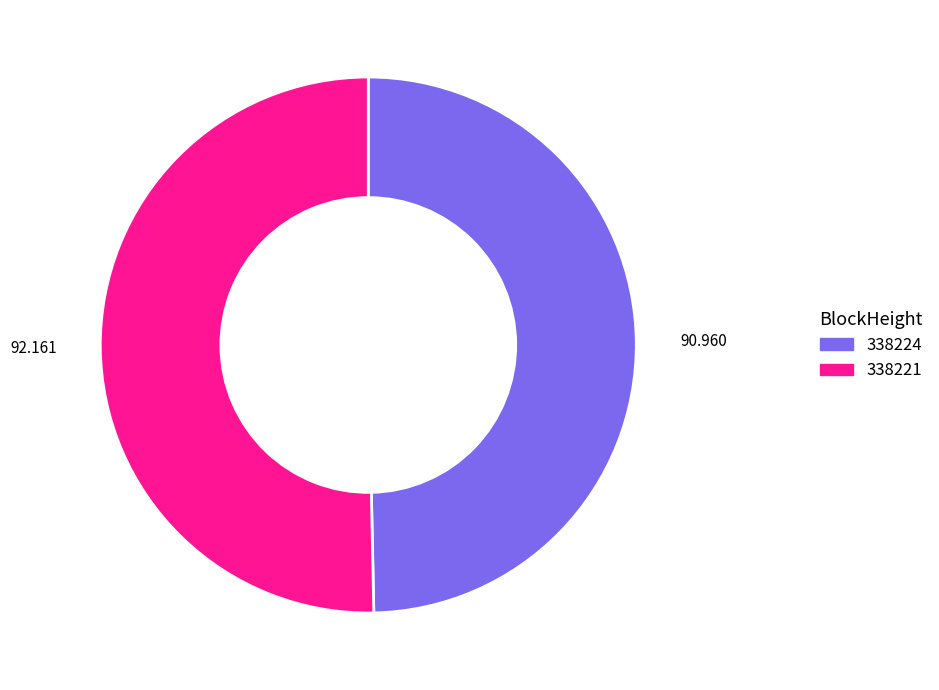

Is it true that 338224 is 1% of the pie?

False